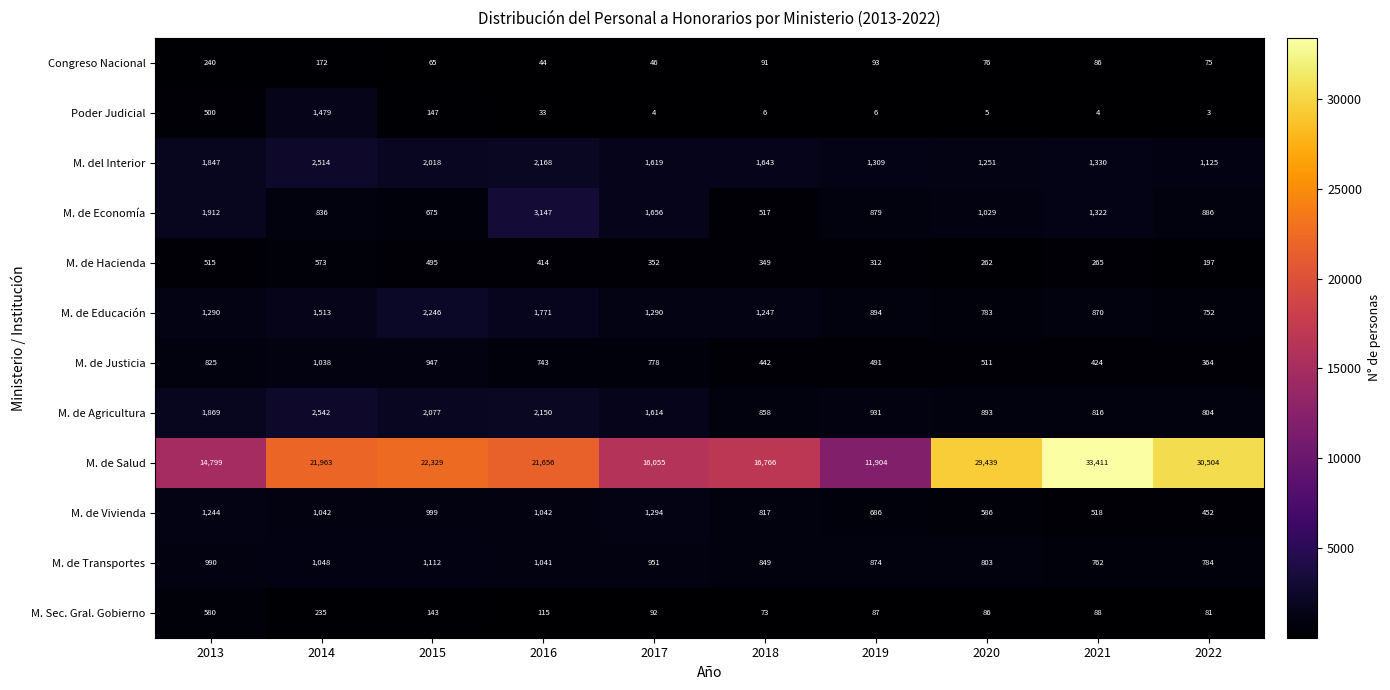

What is the sum of all M. de Vivienda values?

8680